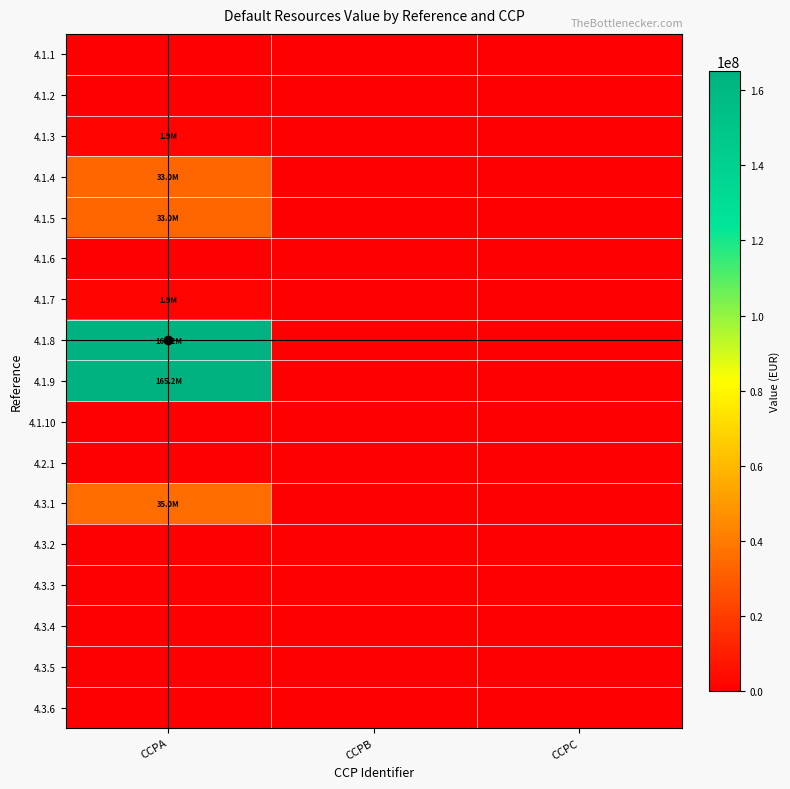

At how many categories does at least one series exceed 97037890?

1